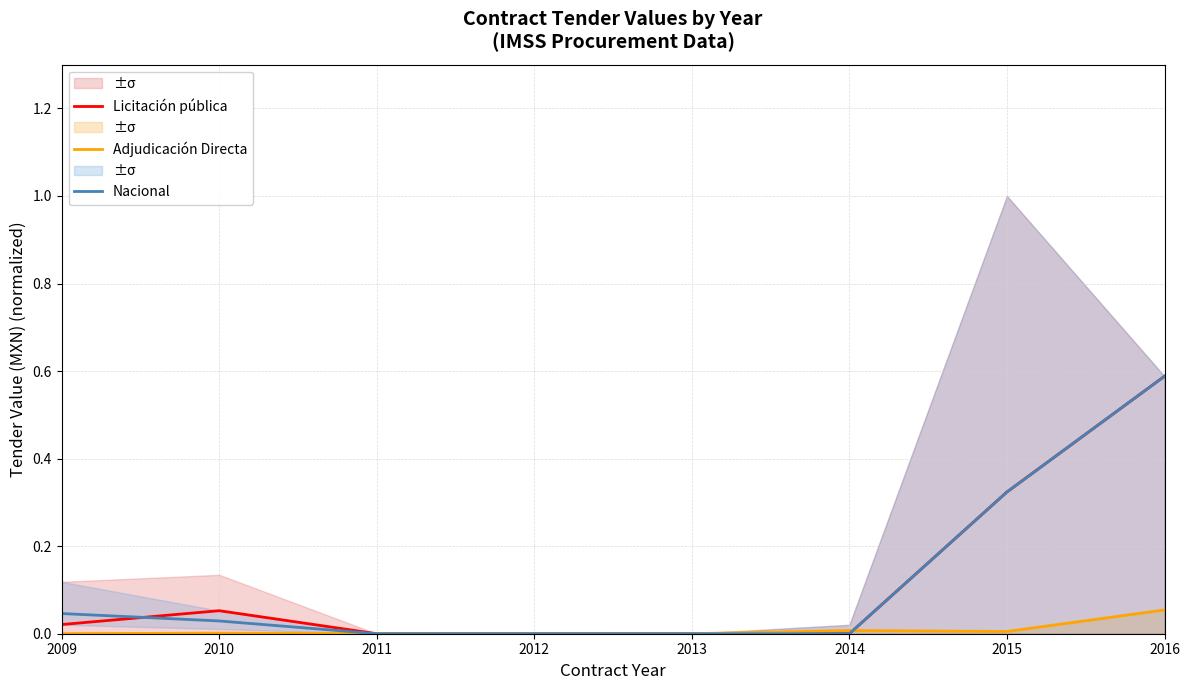

What are all the series names shown in the legend?

Licitación pública, Adjudicación Directa, Nacional